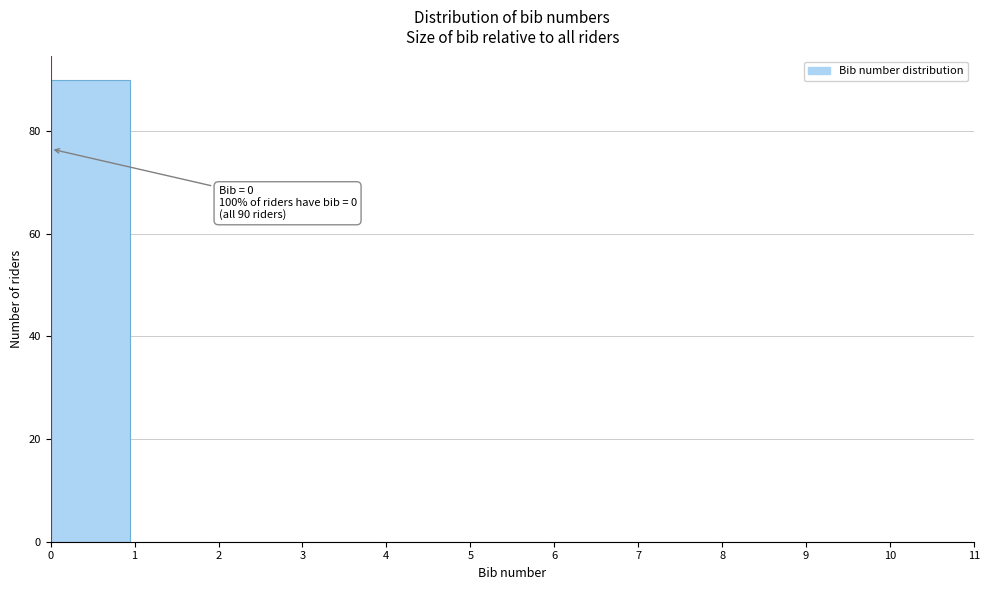

Which range on the x-axis has the tallest bar?

0 to 1